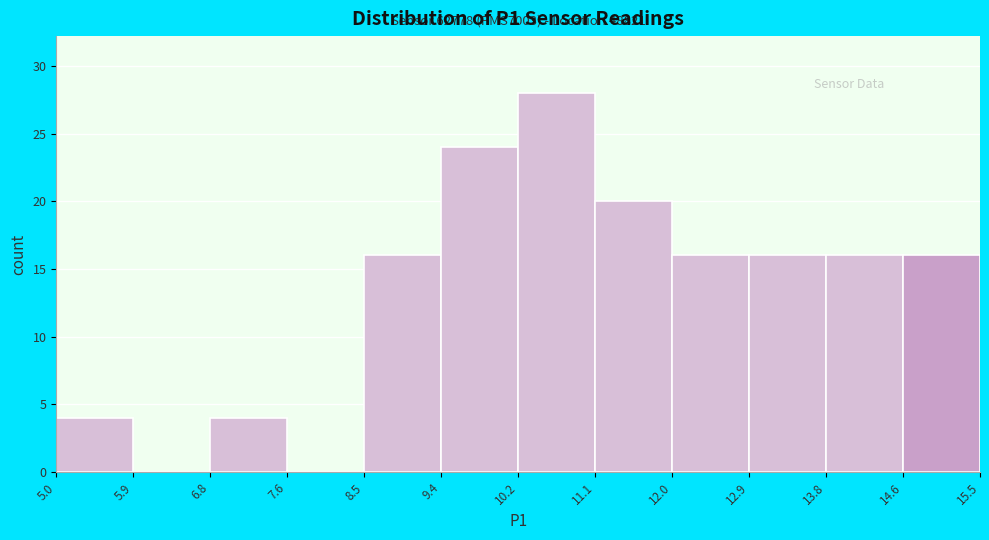

Which range on the x-axis has the tallest bar?

10.2 to 11.1